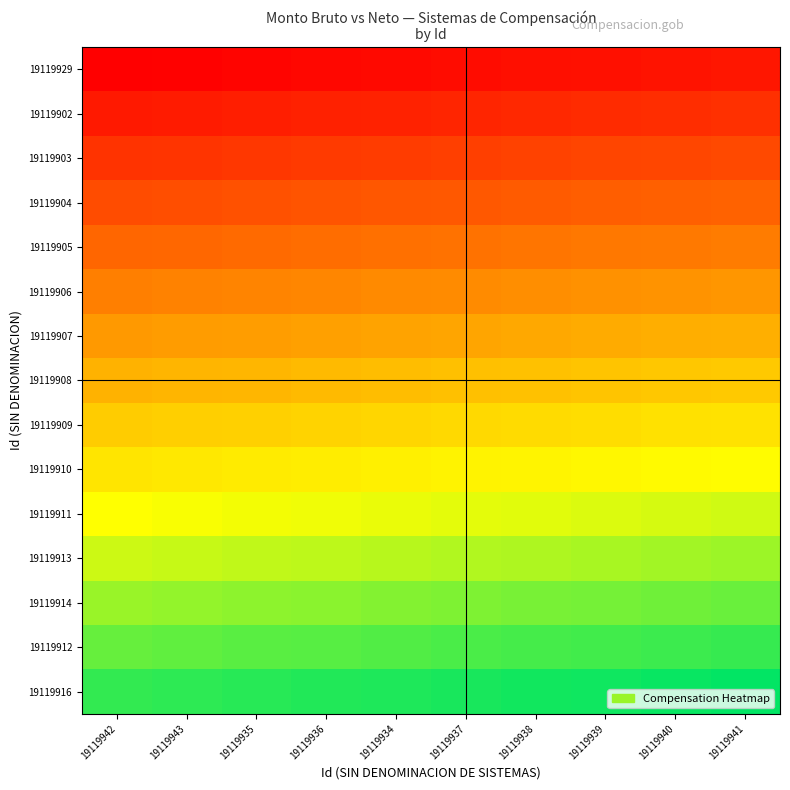

Reading left to right, transcribe all the data shown in this chart.

19119929: 19119942=0.0	19119943=0.0	19119935=0.0	19119936=0.0	19119934=0.0	19119937=0.0	19119938=0.0	19119939=0.0	19119940=0.1	19119941=0.1
19119902: 19119942=0.1	19119943=0.1	19119935=0.1	19119936=0.1	19119934=0.1	19119937=0.1	19119938=0.1	19119939=0.1	19119940=0.1	19119941=0.1
19119903: 19119942=0.1	19119943=0.1	19119935=0.1	19119936=0.2	19119934=0.2	19119937=0.2	19119938=0.2	19119939=0.2	19119940=0.2	19119941=0.2
19119904: 19119942=0.2	19119943=0.2	19119935=0.2	19119936=0.2	19119934=0.2	19119937=0.2	19119938=0.2	19119939=0.2	19119940=0.3	19119941=0.3
19119905: 19119942=0.3	19119943=0.3	19119935=0.3	19119936=0.3	19119934=0.3	19119937=0.3	19119938=0.3	19119939=0.3	19119940=0.3	19119941=0.3
19119906: 19119942=0.3	19119943=0.3	19119935=0.3	19119936=0.4	19119934=0.4	19119937=0.4	19119938=0.4	19119939=0.4	19119940=0.4	19119941=0.4
19119907: 19119942=0.4	19119943=0.4	19119935=0.4	19119936=0.4	19119934=0.4	19119937=0.4	19119938=0.4	19119939=0.4	19119940=0.5	19119941=0.5
19119908: 19119942=0.5	19119943=0.5	19119935=0.5	19119936=0.5	19119934=0.5	19119937=0.5	19119938=0.5	19119939=0.5	19119940=0.5	19119941=0.5
19119909: 19119942=0.5	19119943=0.5	19119935=0.5	19119936=0.6	19119934=0.6	19119937=0.6	19119938=0.6	19119939=0.6	19119940=0.6	19119941=0.6
19119910: 19119942=0.6	19119943=0.6	19119935=0.6	19119936=0.6	19119934=0.6	19119937=0.6	19119938=0.6	19119939=0.6	19119940=0.7	19119941=0.7
19119911: 19119942=0.7	19119943=0.7	19119935=0.7	19119936=0.7	19119934=0.7	19119937=0.7	19119938=0.7	19119939=0.7	19119940=0.7	19119941=0.7
19119913: 19119942=0.7	19119943=0.7	19119935=0.7	19119936=0.8	19119934=0.8	19119937=0.8	19119938=0.8	19119939=0.8	19119940=0.8	19119941=0.8
19119914: 19119942=0.8	19119943=0.8	19119935=0.8	19119936=0.8	19119934=0.8	19119937=0.8	19119938=0.8	19119939=0.8	19119940=0.9	19119941=0.9
19119912: 19119942=0.9	19119943=0.9	19119935=0.9	19119936=0.9	19119934=0.9	19119937=0.9	19119938=0.9	19119939=0.9	19119940=0.9	19119941=0.9
19119916: 19119942=0.9	19119943=0.9	19119935=0.9	19119936=1.0	19119934=1.0	19119937=1.0	19119938=1.0	19119939=1.0	19119940=1.0	19119941=1.0